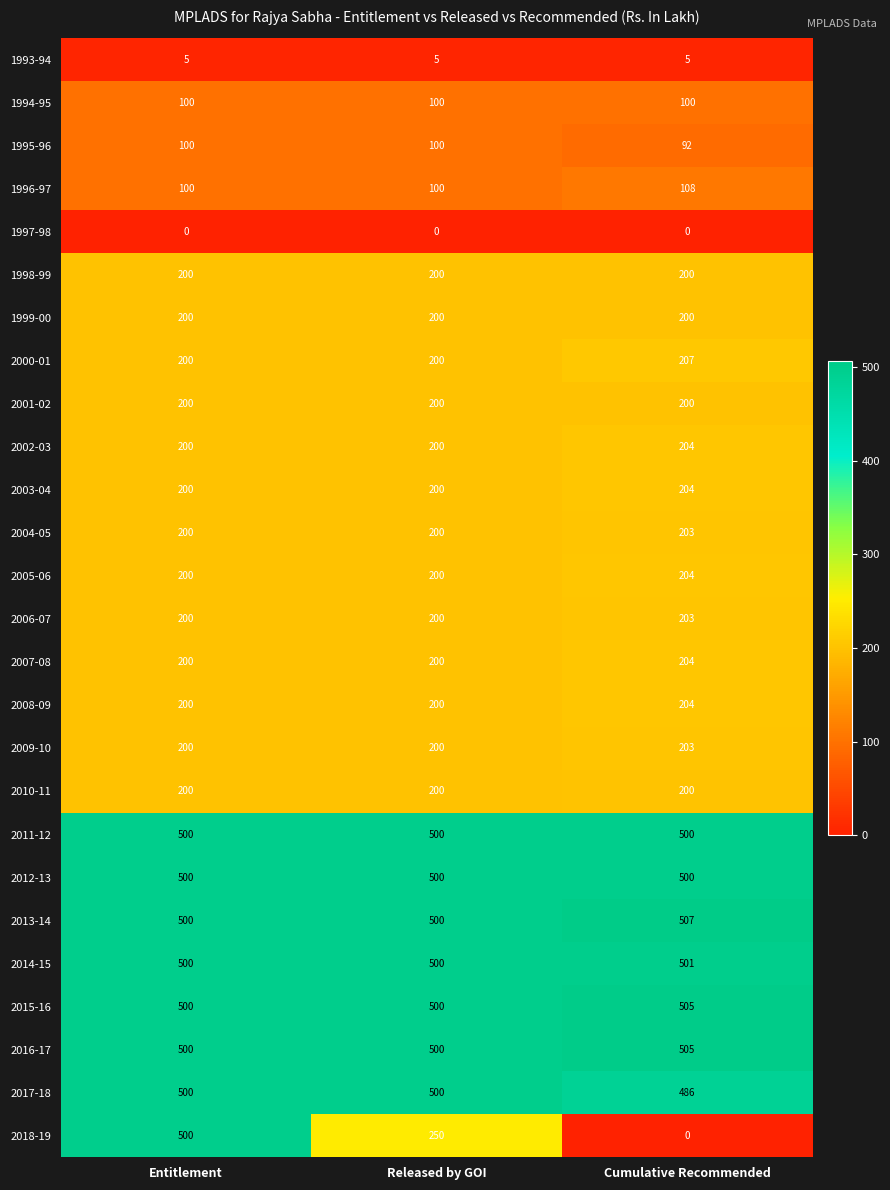

What is the greatest value displayed?

507